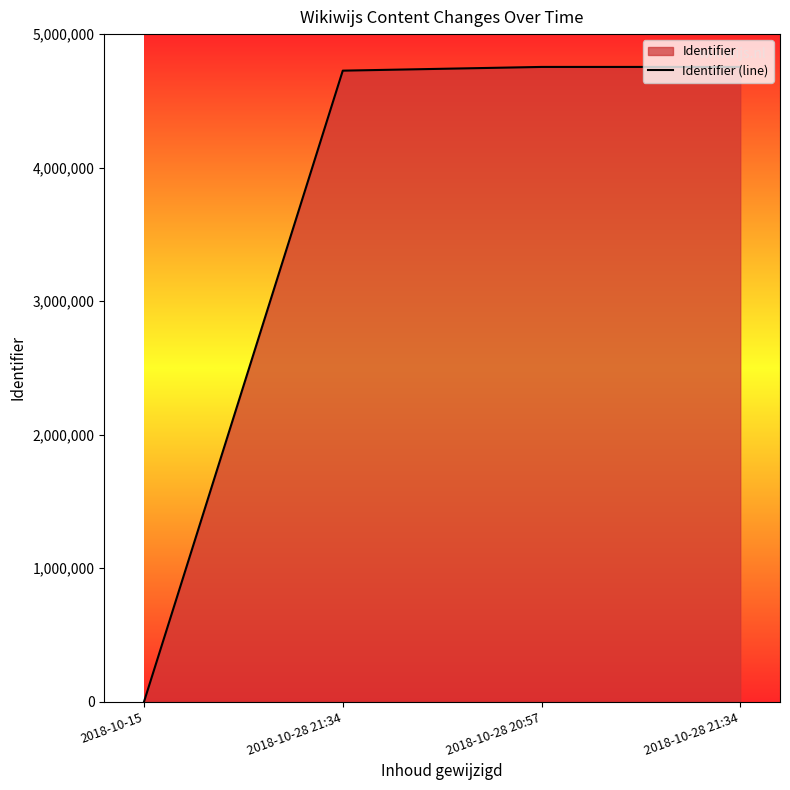

What is the difference between the second highest and second lowest values?

27856